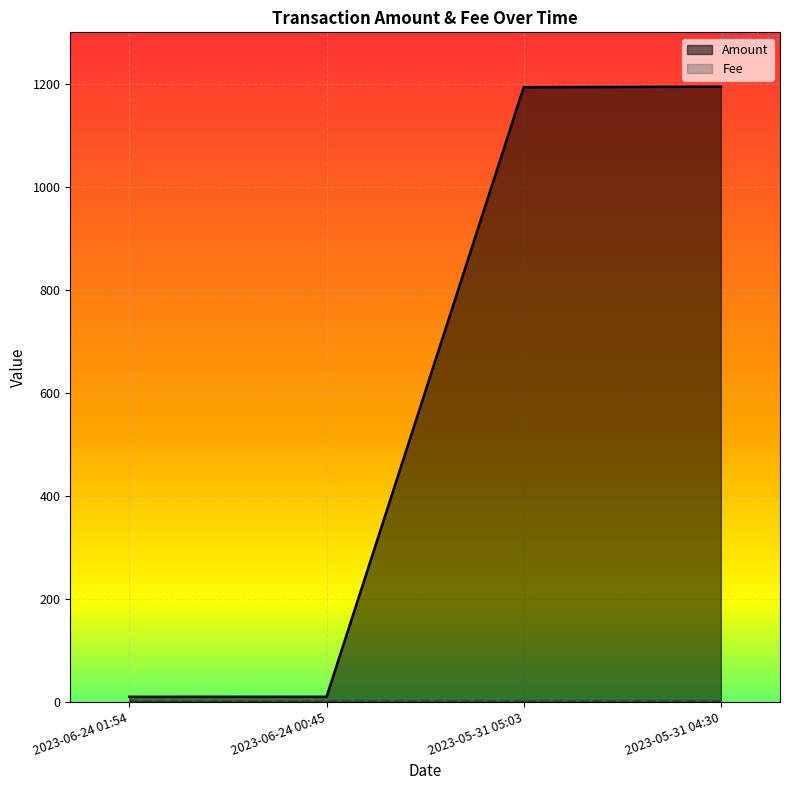

Which series has the largest range (max minus min)?

Amount